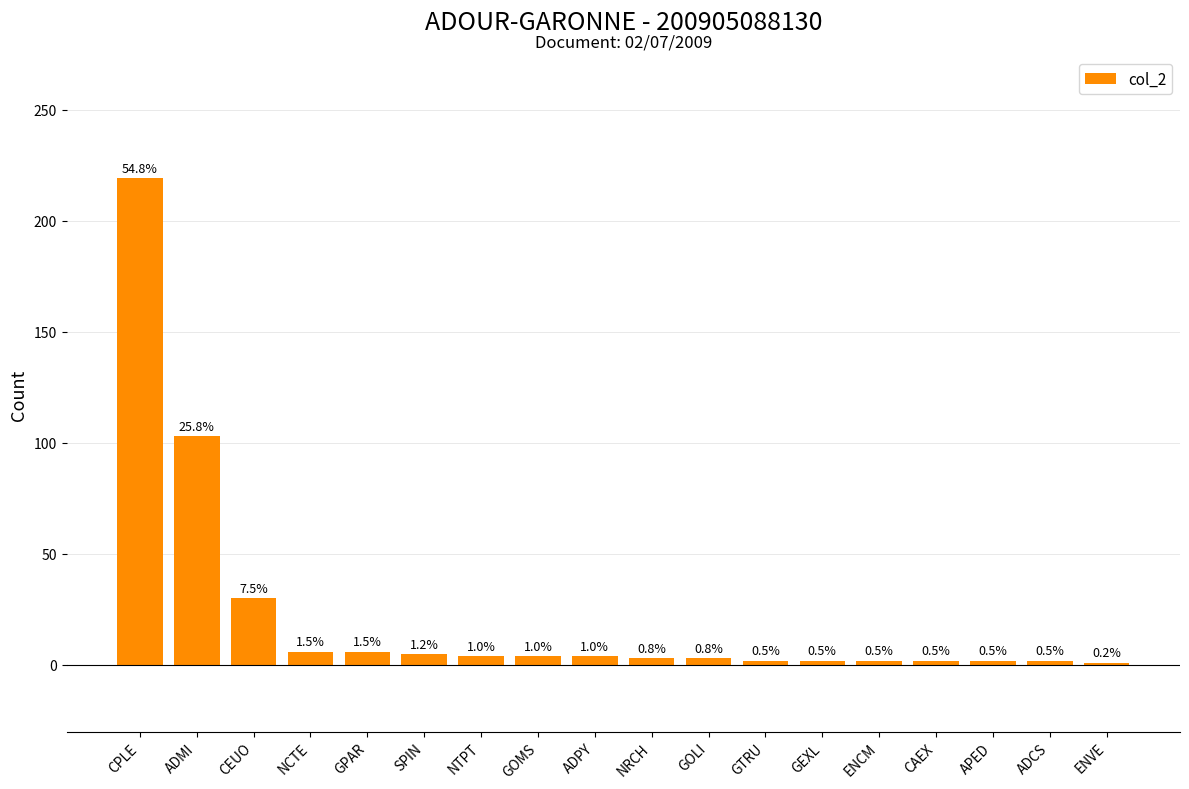

List the labels in order of value, largest first.

CPLE, ADMI, CEUO, NCTE, GPAR, SPIN, NTPT, GOMS, ADPY, NRCH, GOLI, GTRU, GEXL, ENCM, CAEX, APED, ADCS, ENVE